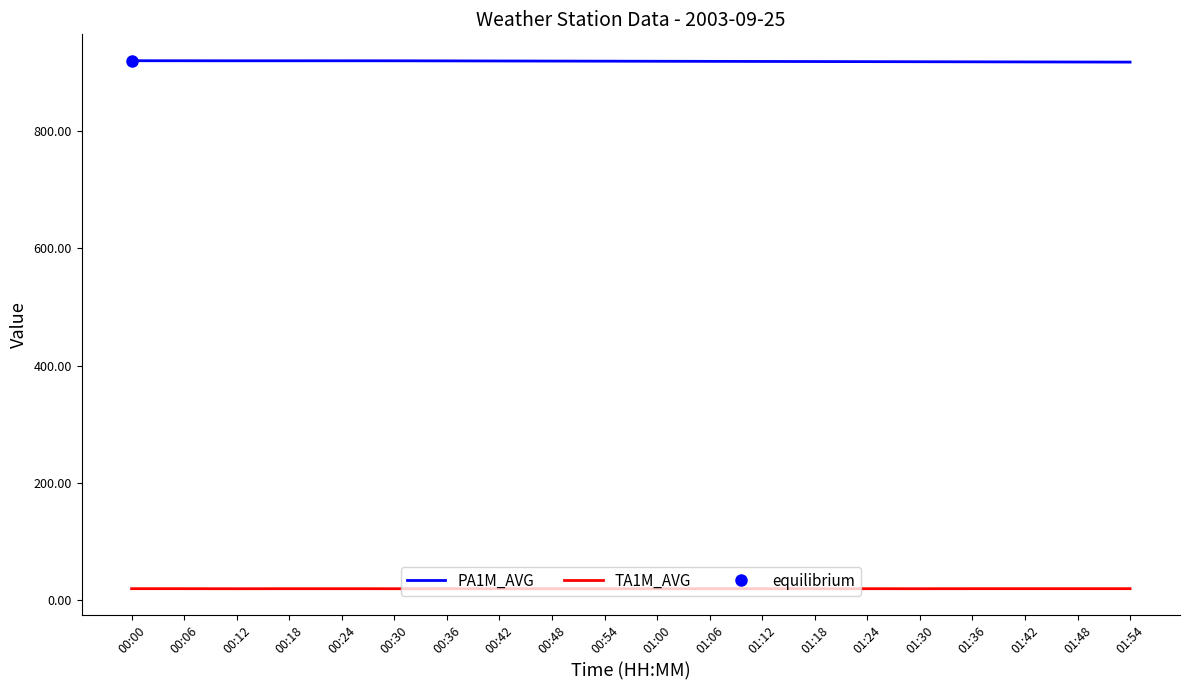

Where does the PA1M_AVG series first go above 918?

00:00